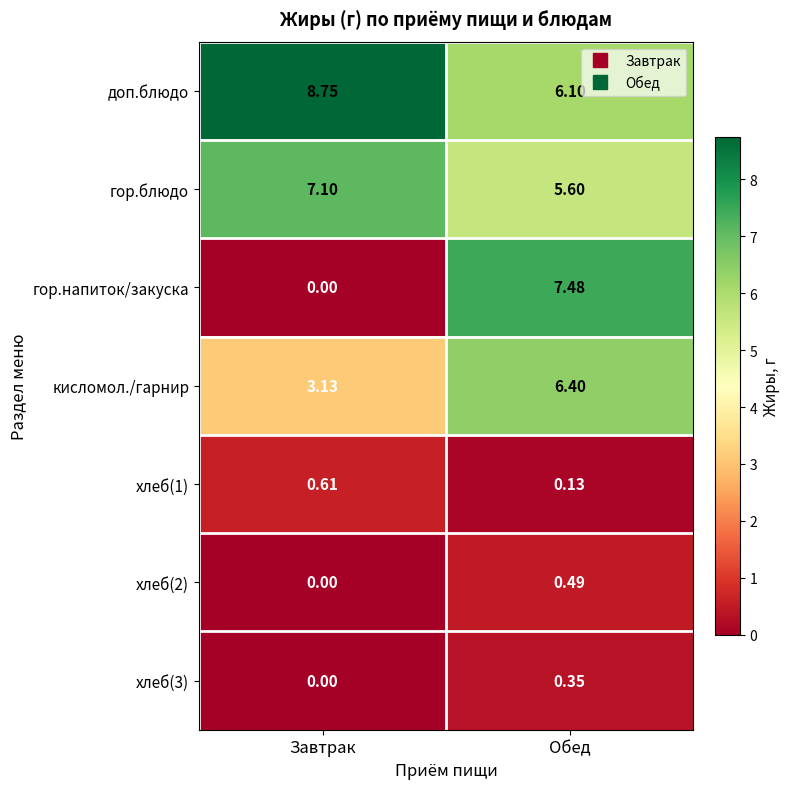

Which series has the largest range (max minus min)?

гор.напиток/закуска